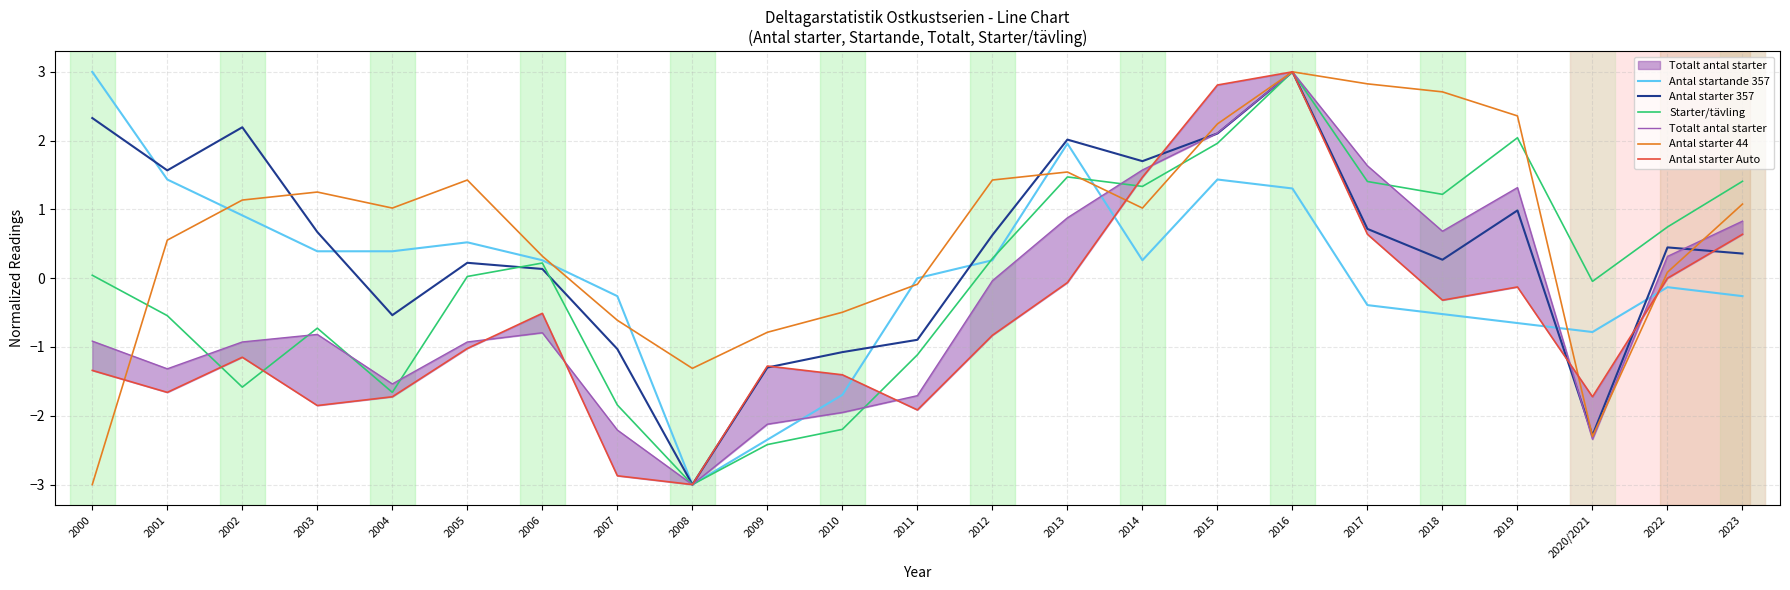

At which category does Antal starter 357 reach its first local peak?

2002